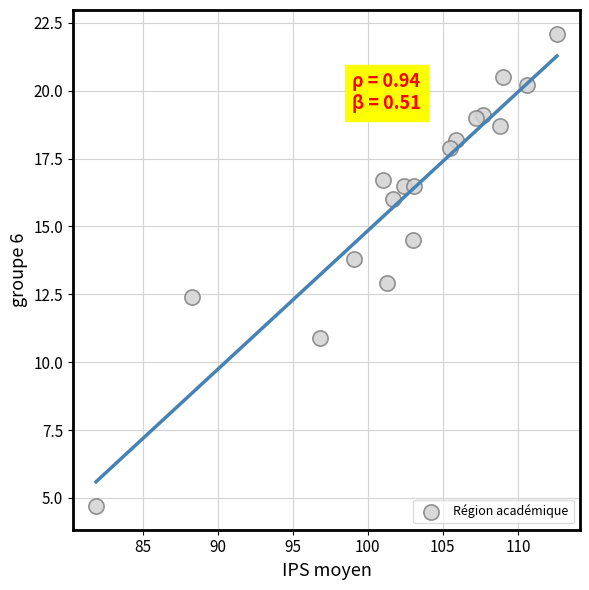

What is the range of Y values (max minus min)?

17.4